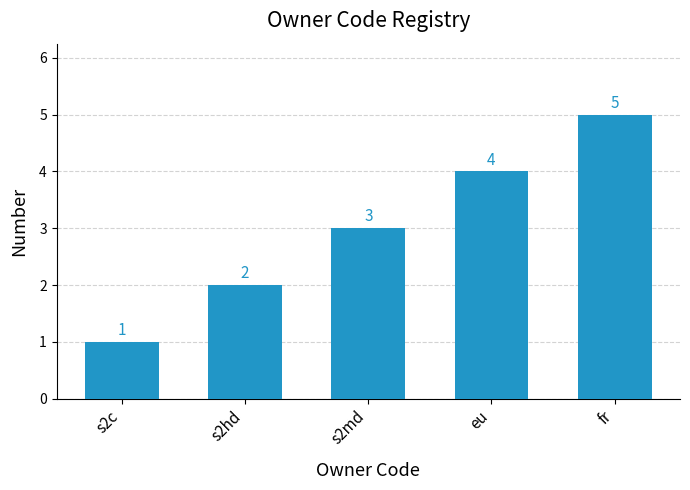

What is the greatest value displayed?

5